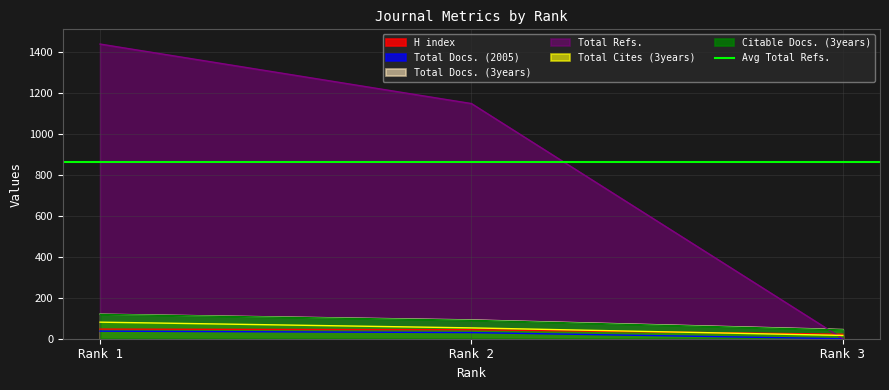

What is the value of the H index point at the 2nd from the left?

44